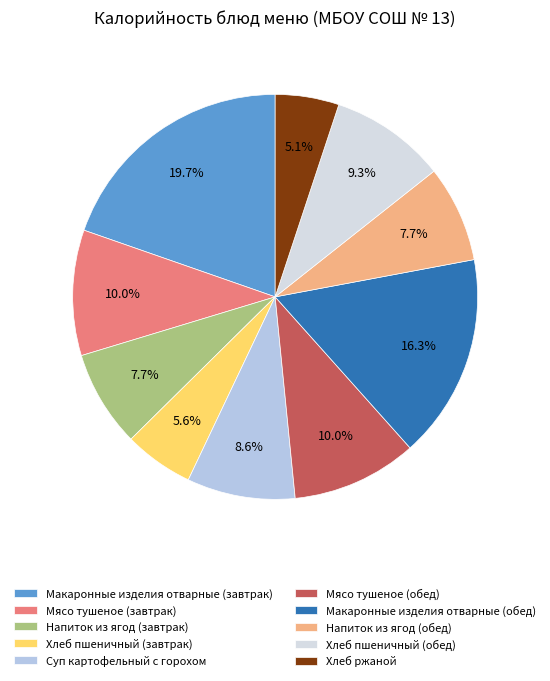

To the nearest percent, what is the difference between the largest and smallest slice percentages?

15%